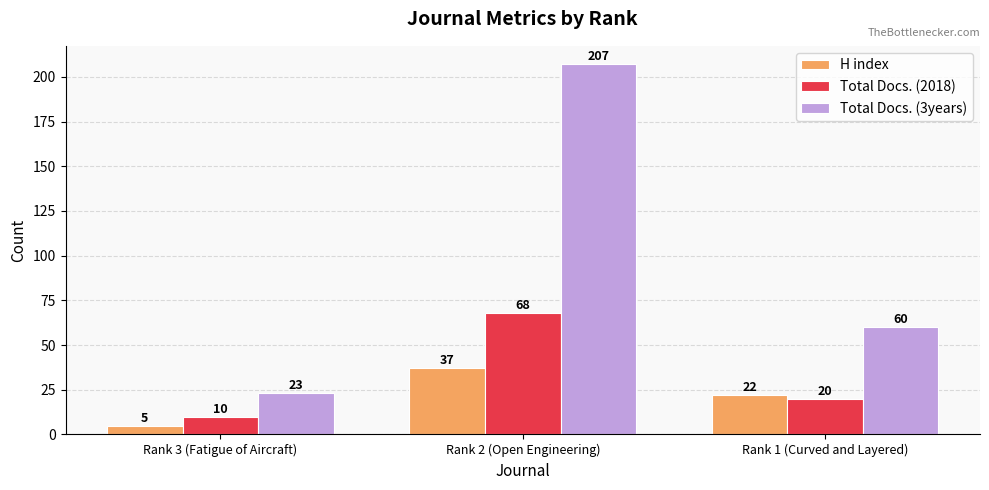

At Rank 1 (Curved and Layered), list the series in order from largest to smallest.

Total Docs. (3years), H index, Total Docs. (2018)